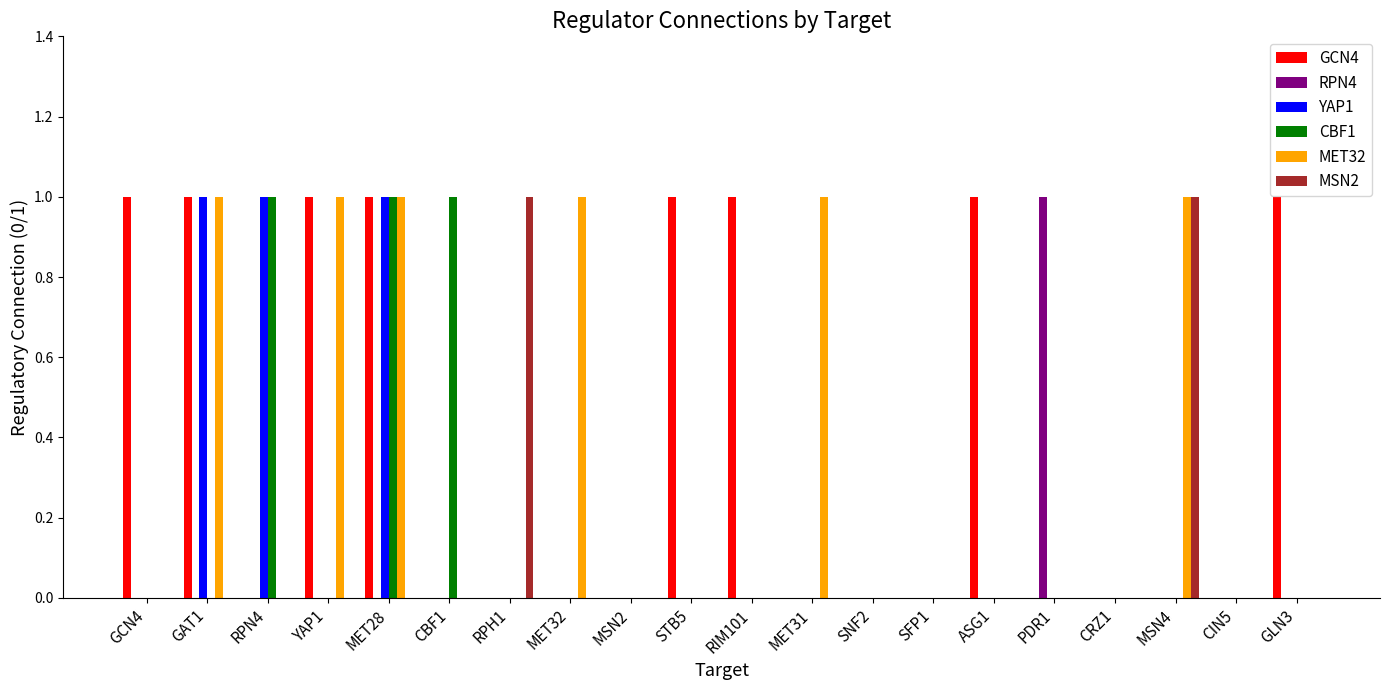

Between RPH1 and CRZ1, which series saw the biggest shift?

MSN2